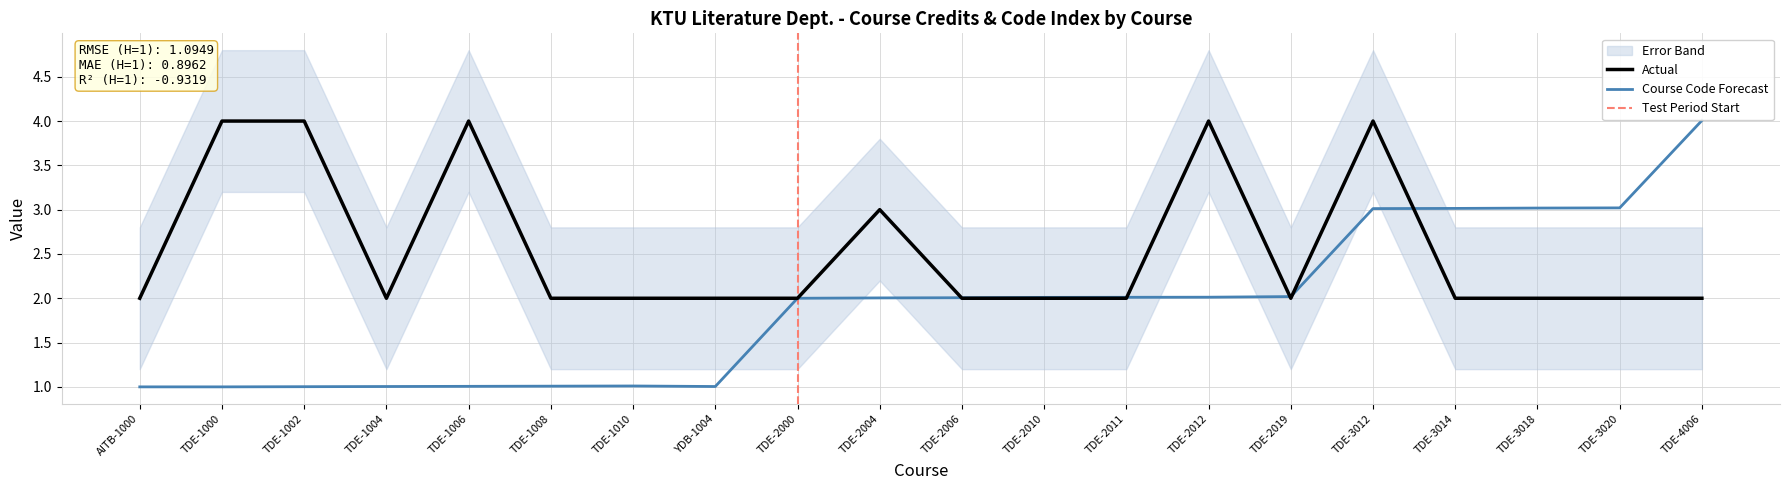

The Course Code Forecast series shows 1.0 at TDE-1006. True or false?

True